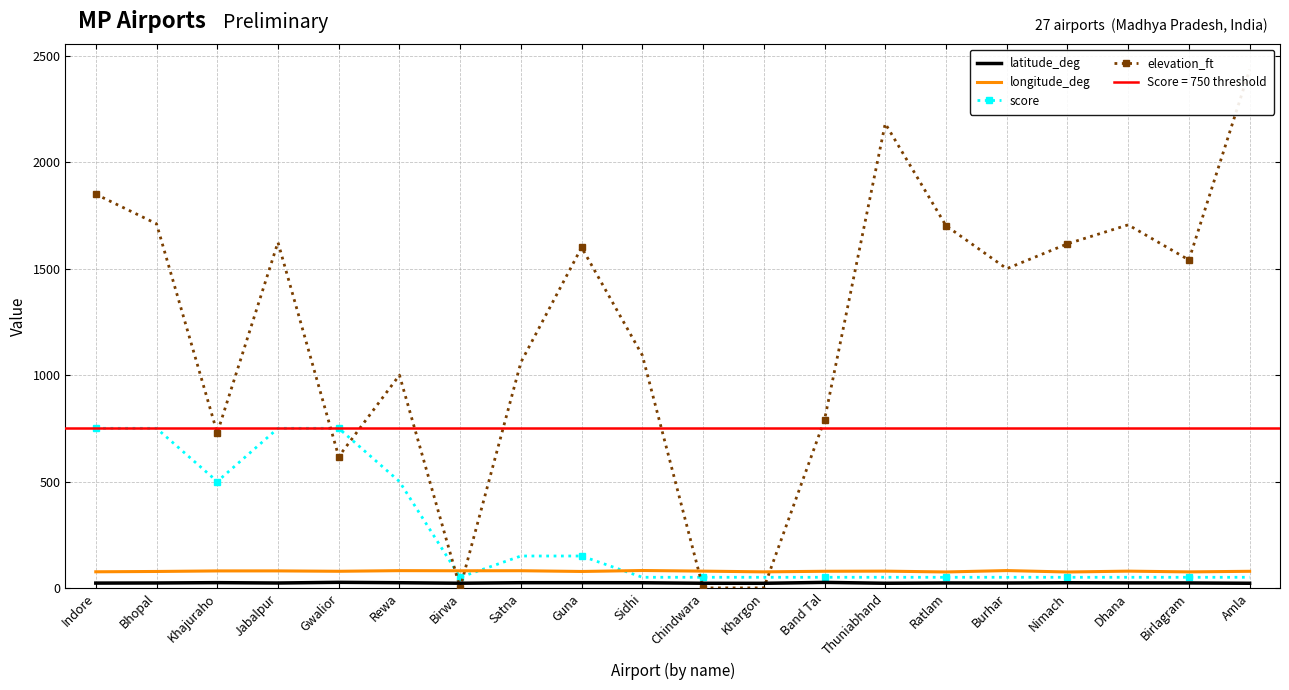

Which series changed the most between Ratlam and Nimach?

elevation_ft